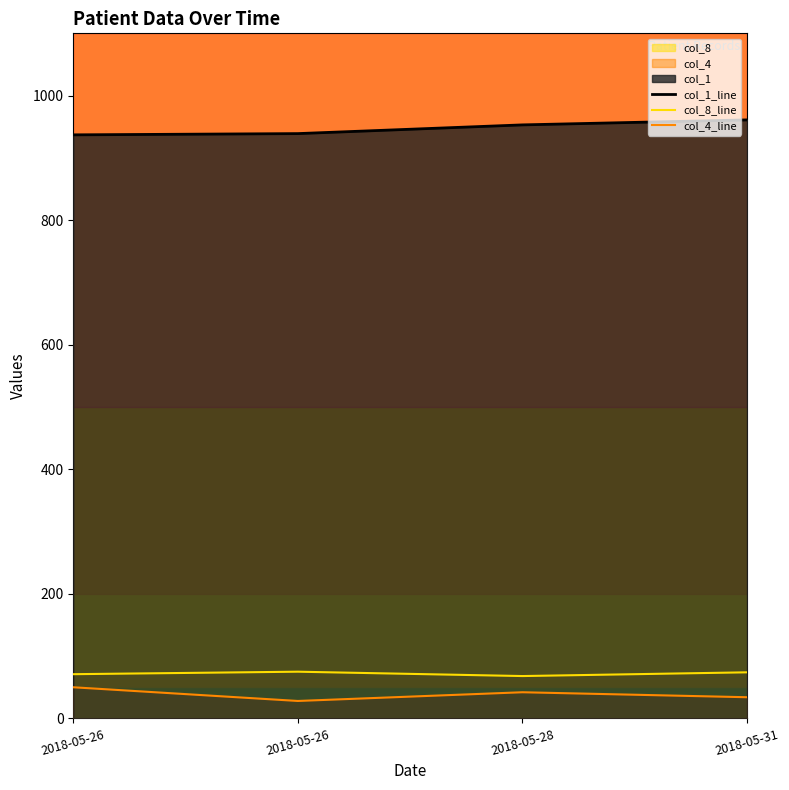

Reading right to left, what are all the values shown in this chart?

col_1_line: 2018-05-31=961	2018-05-28=953	2018-05-26=939	2018-05-26=937
col_8_line: 2018-05-31=74	2018-05-28=68	2018-05-26=75	2018-05-26=71
col_4_line: 2018-05-31=34	2018-05-28=42	2018-05-26=28	2018-05-26=50